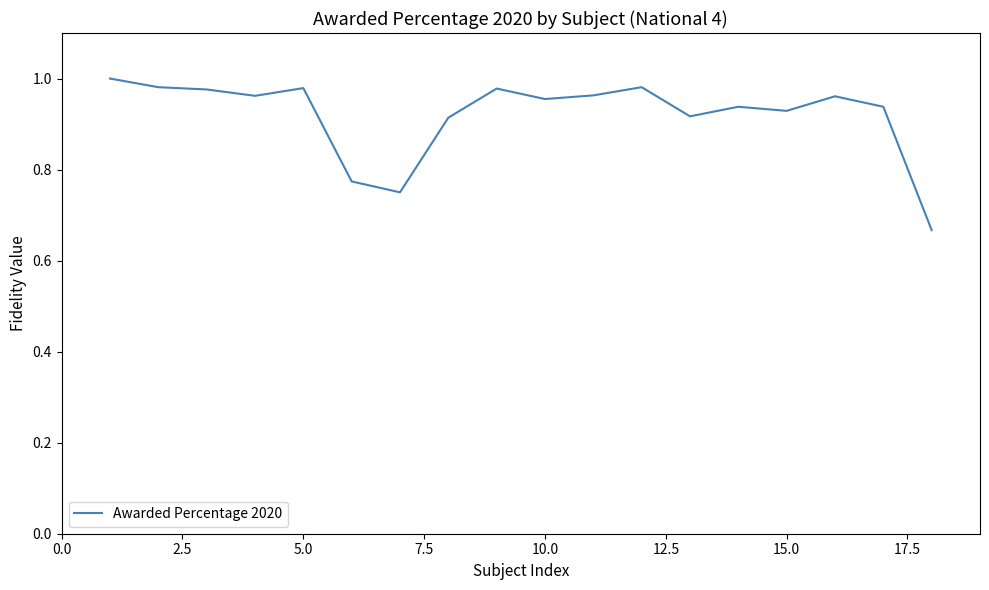

How many lines are shown in the chart?

1